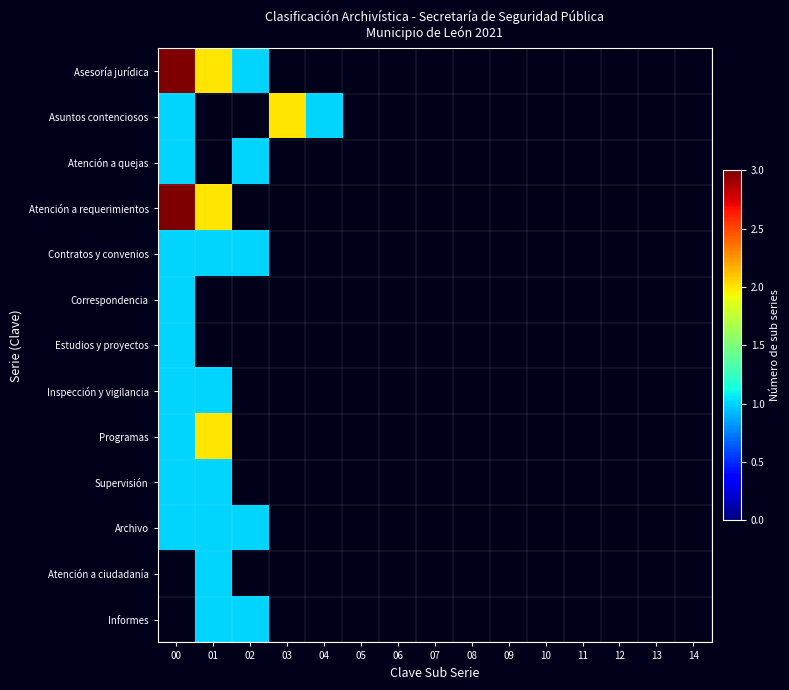

How many data points in Atención a ciudadanía are above 0?

1